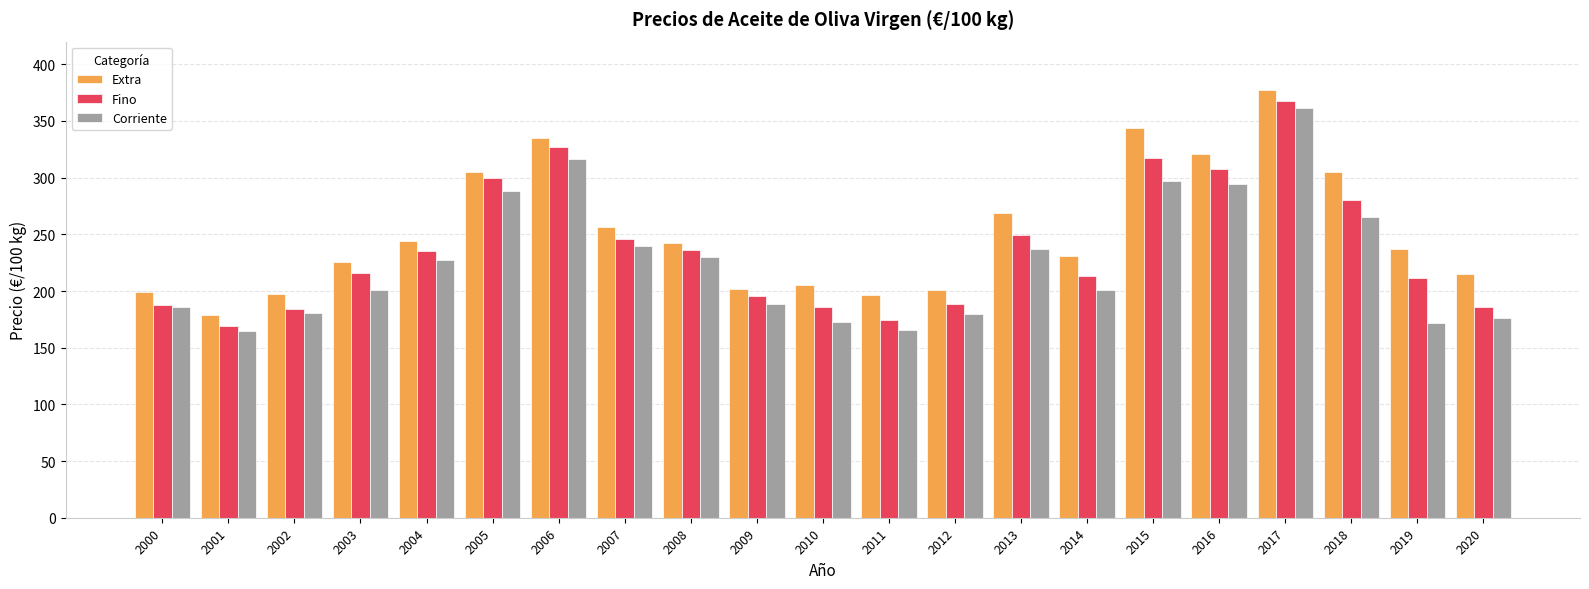

What is the difference between the highest and lowest values at 2019?

65.4